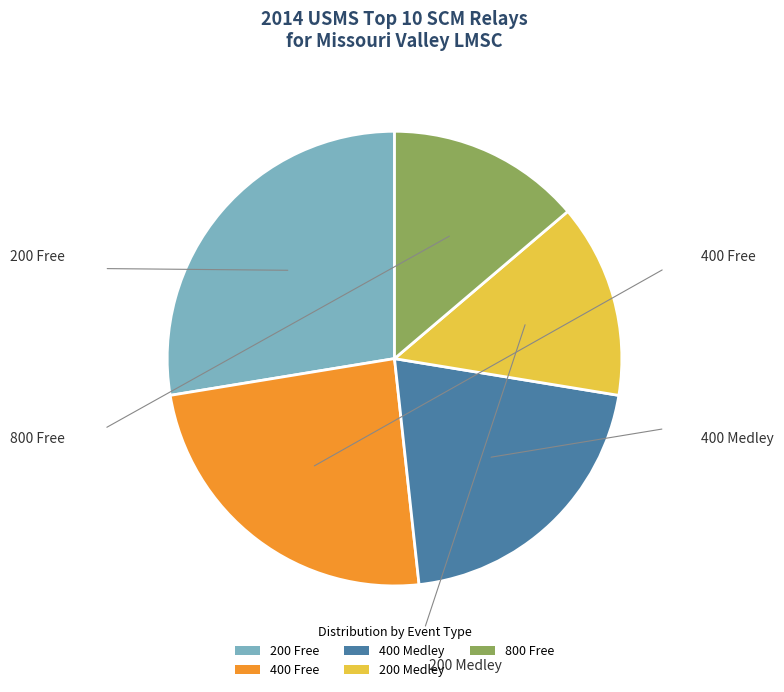

Which slice is the largest?

200 Free